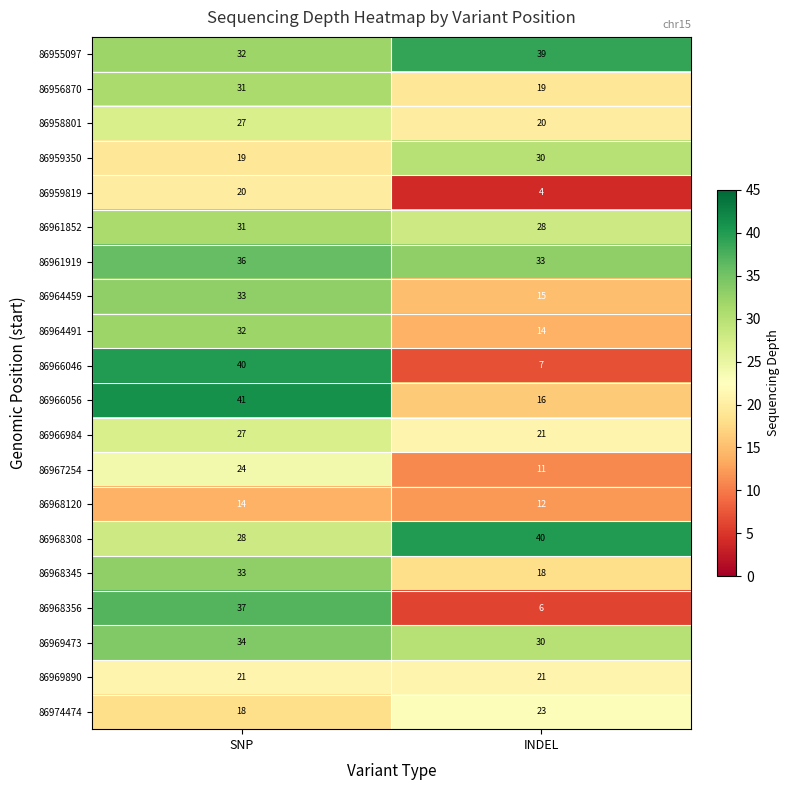

How many data points does each series have?

2